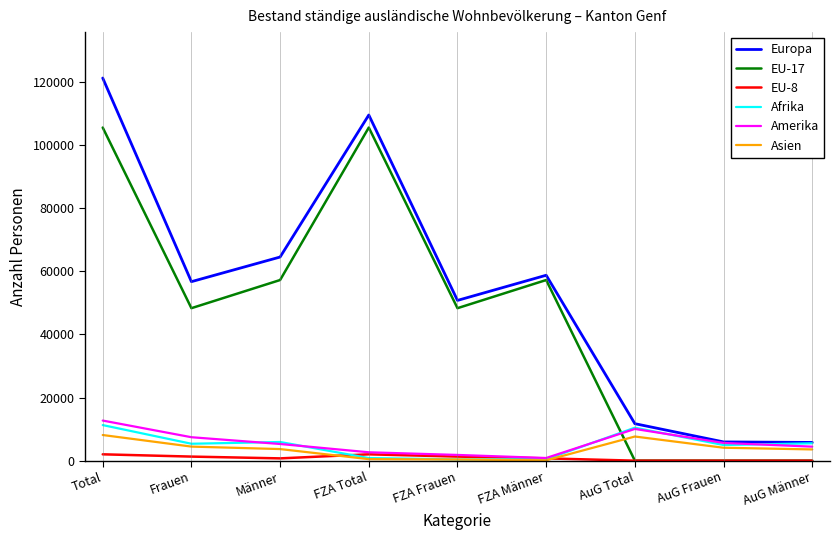

At which category is the sum across all series the highest?

Total